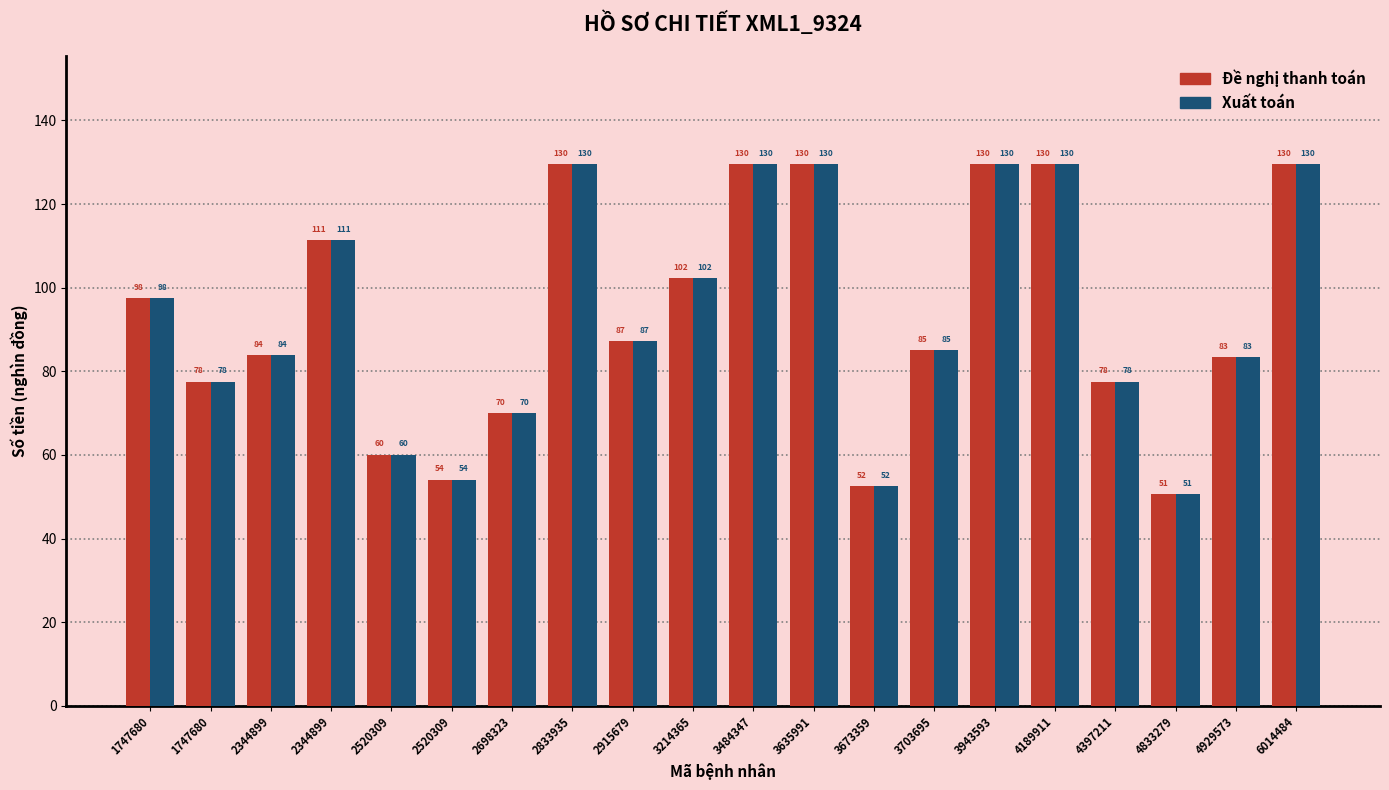

What are all the series names shown in the legend?

Đề nghị thanh toán, Xuất toán